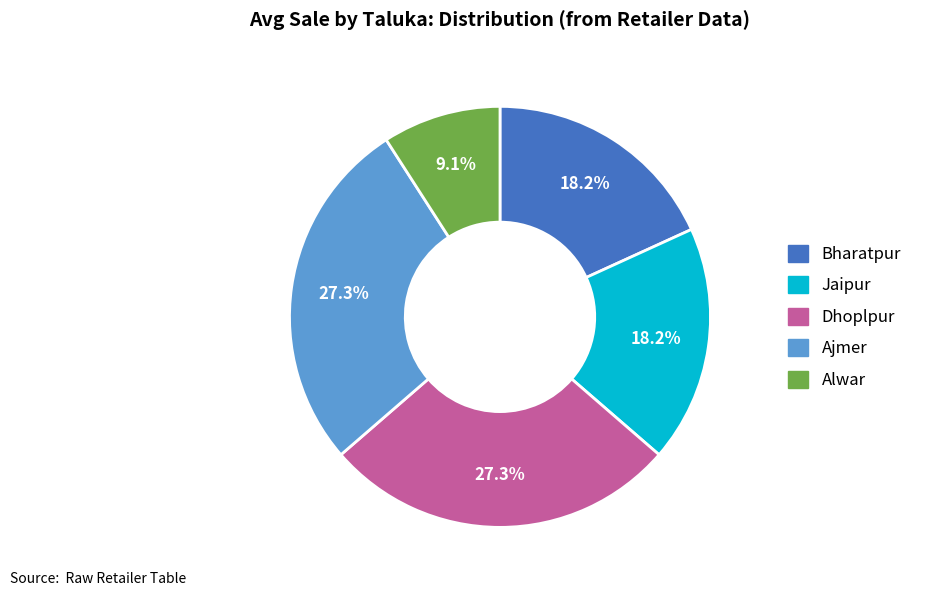

Is there any slice that represents more than half of the pie?

No